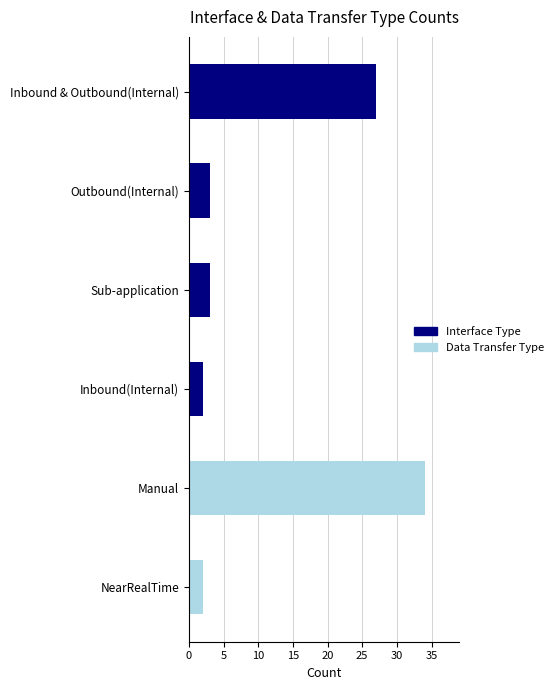

Which series has the largest total across all categories?

Data Transfer Type